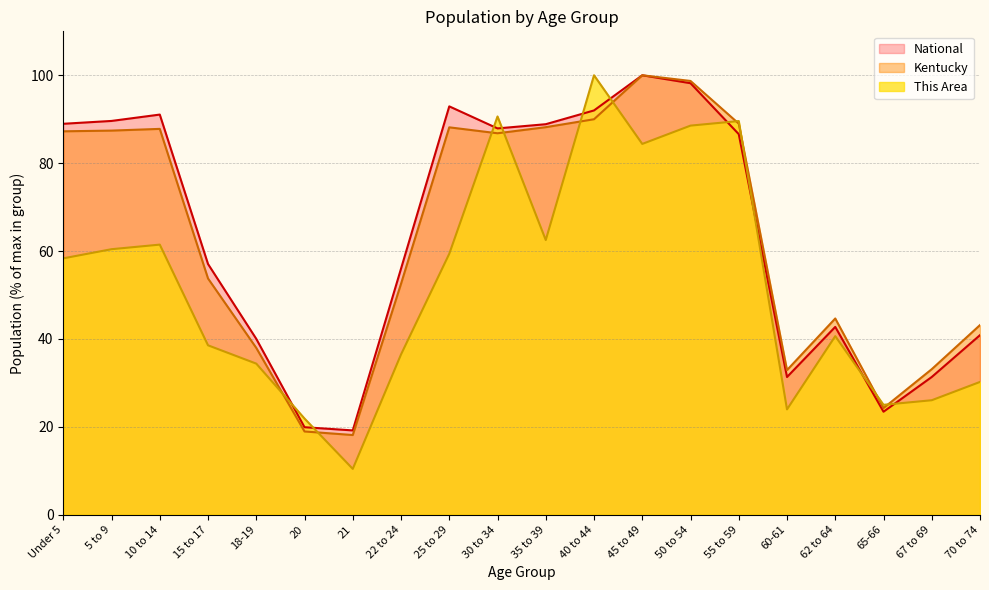

Rank the series at 50 to 54 from highest to lowest value.

Kentucky, National, This Area